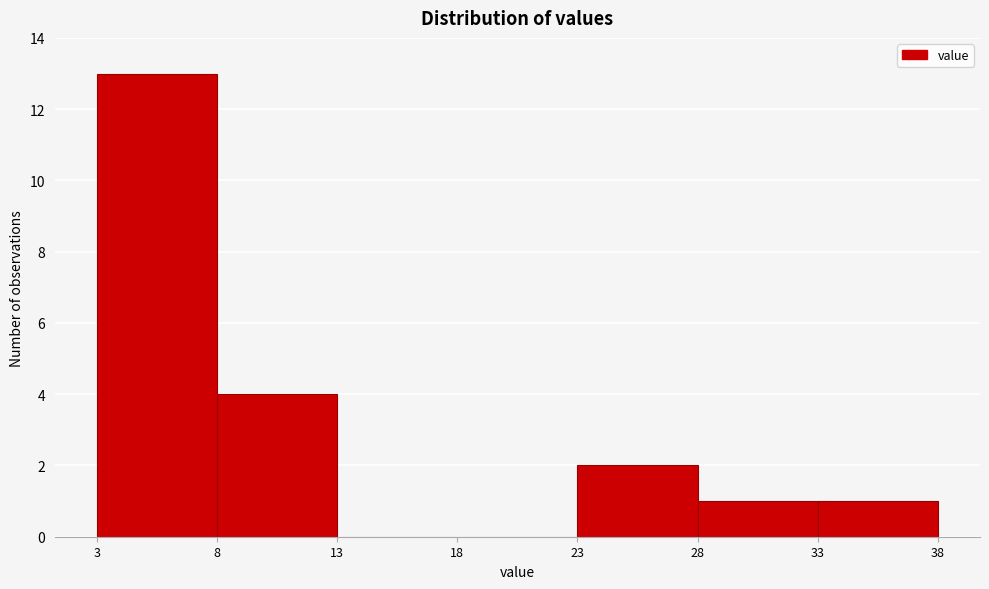

Reading left to right, list every bar in this chart as the range it spans on the x-axis followed by its height. The values are not printed on the chart, so give them approximately, as read against the axis.

3 to 8: 13
8 to 13: 4
13 to 18: 0
18 to 23: 0
23 to 28: 2
28 to 33: 1
33 to 38: 1